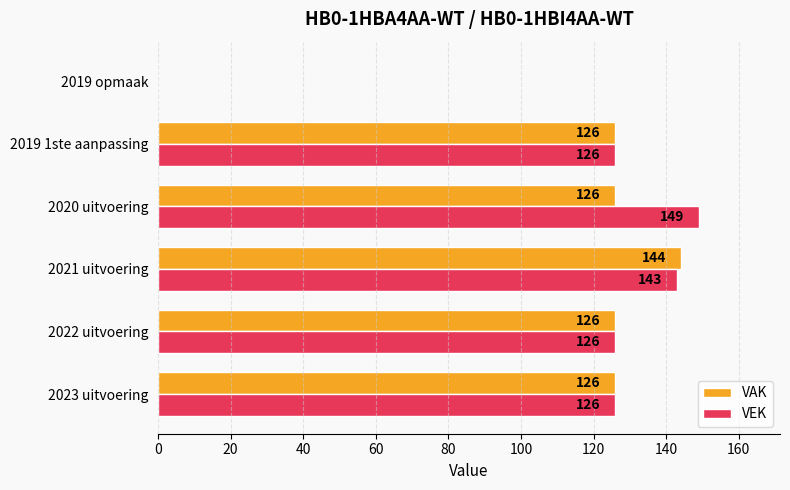

What is the greatest value displayed?

149